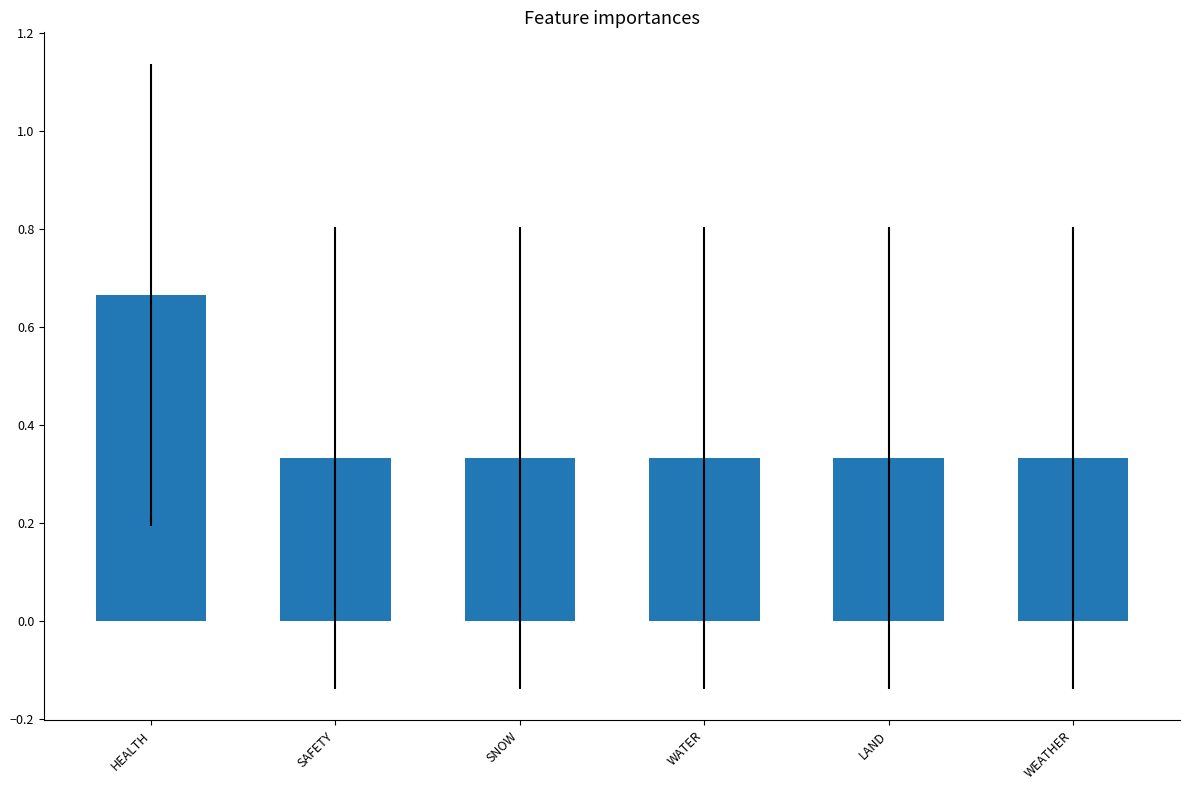

At which category does the chart reach its peak across all series?

HEALTH